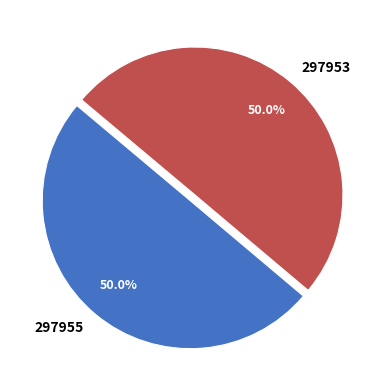

To the nearest percent, what is the difference between the largest and smallest slice percentages?

0%